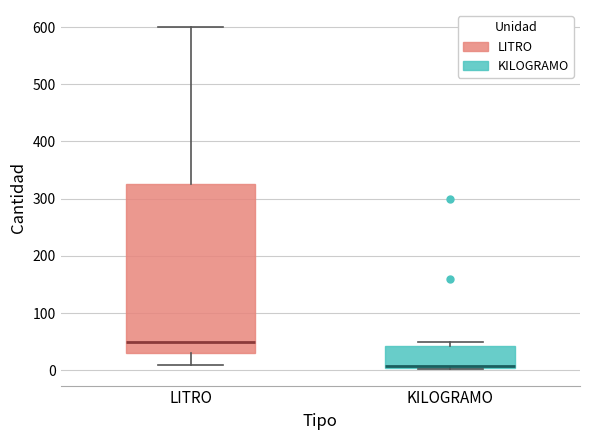

Reading left to right, read every box against the y-axis: the position of its median line, the range the box covers, and the ends of its whiskers. The values are not printed on the chart, so give them approximately, as read against the axis.

LITRO: median 50, box 30 to 330, whiskers 10 to 600
KILOGRAMO: median 10, box 0 to 40, whiskers 0 to 50